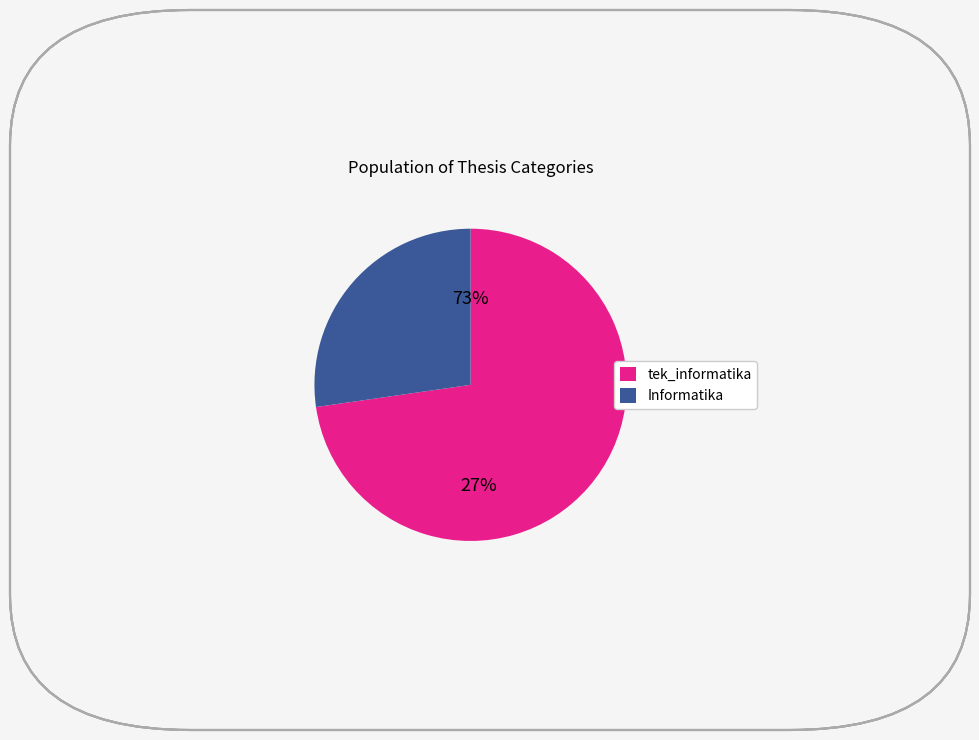

To the nearest percent, what percentage of the pie is tek_informatika?

73%